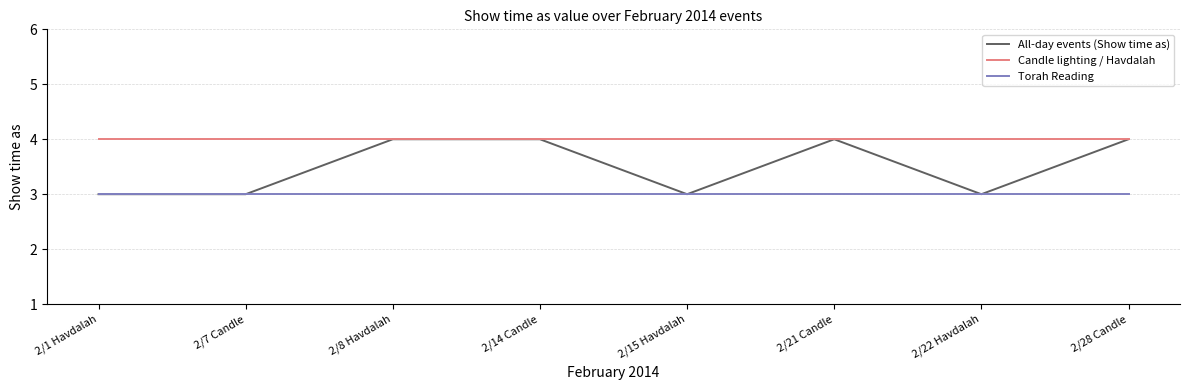

What is the approximate value of Torah Reading at 2/7 Candle?

3